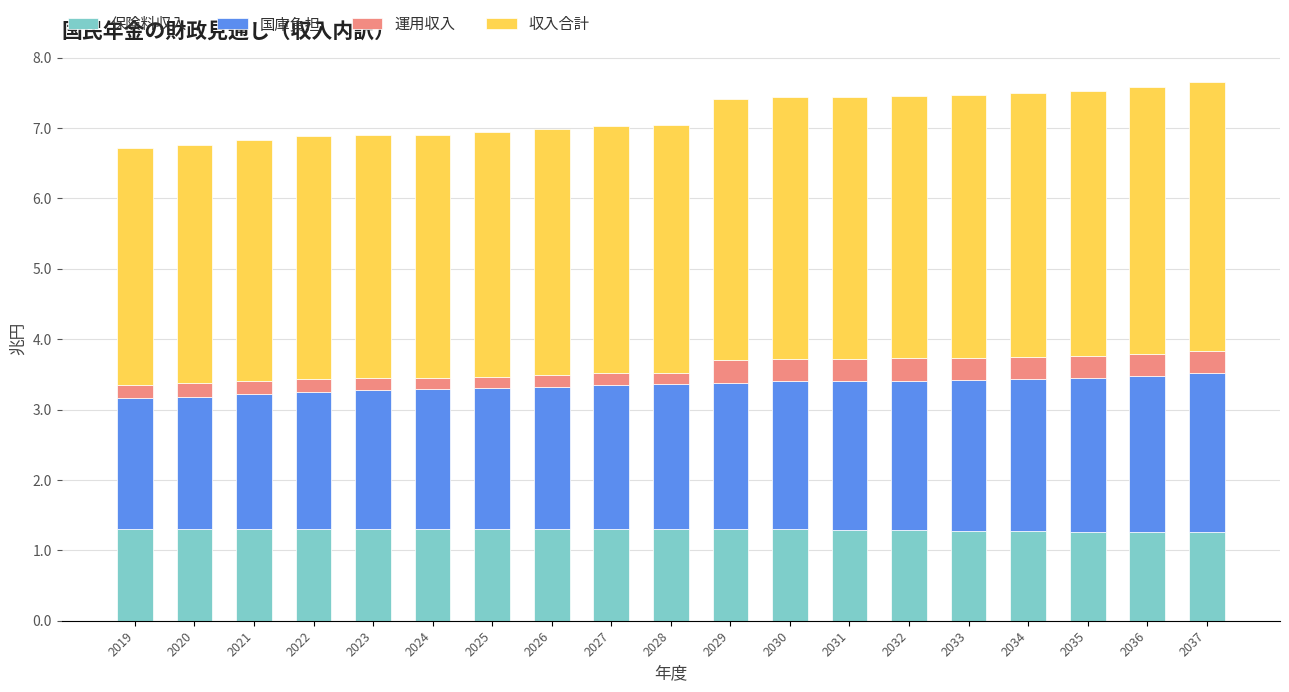

What is the minimum value for 保険料収入?

1.3